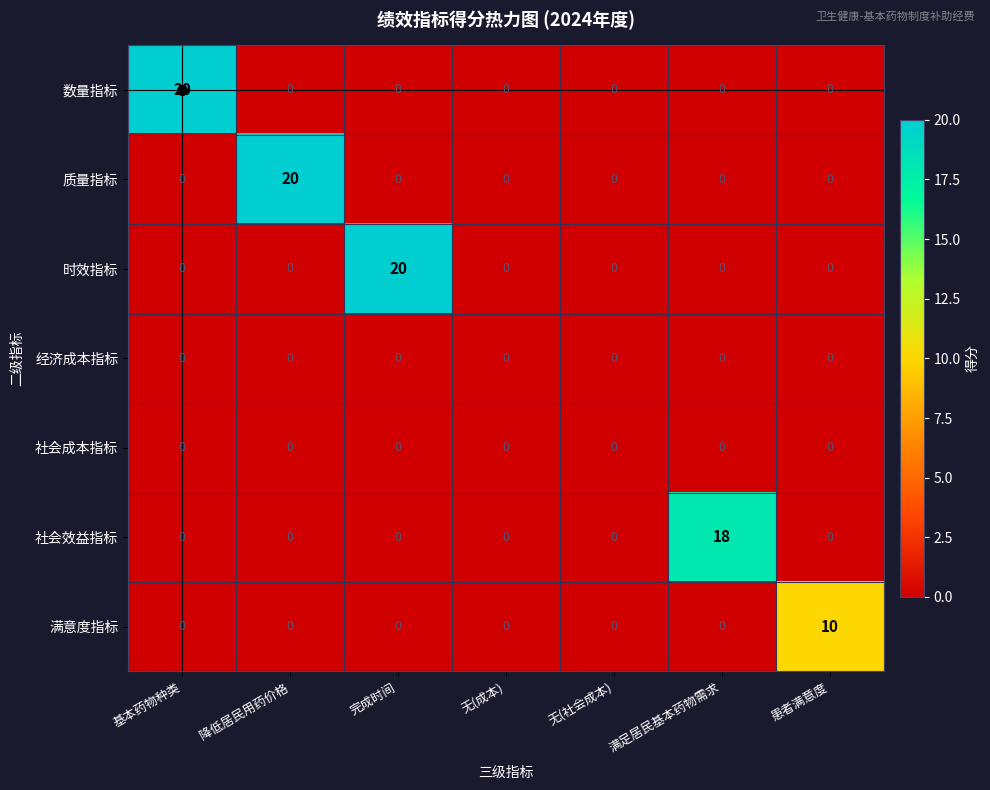

True or false: 社会成本指标 has a value of 0 at 完成时间.

True